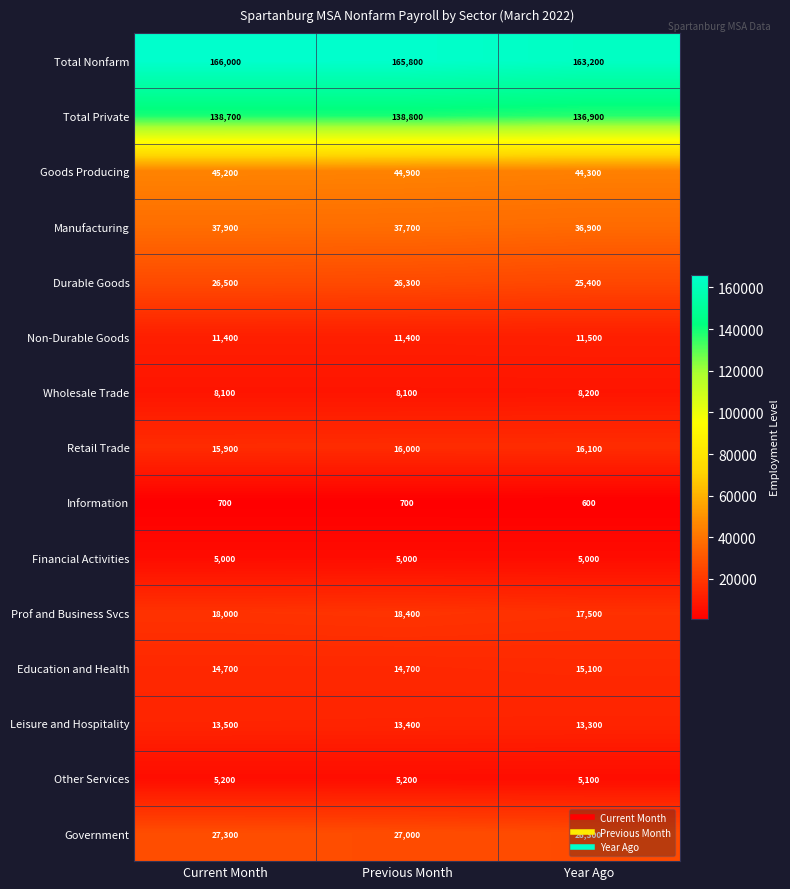

Which series has the largest total across all categories?

Total Nonfarm